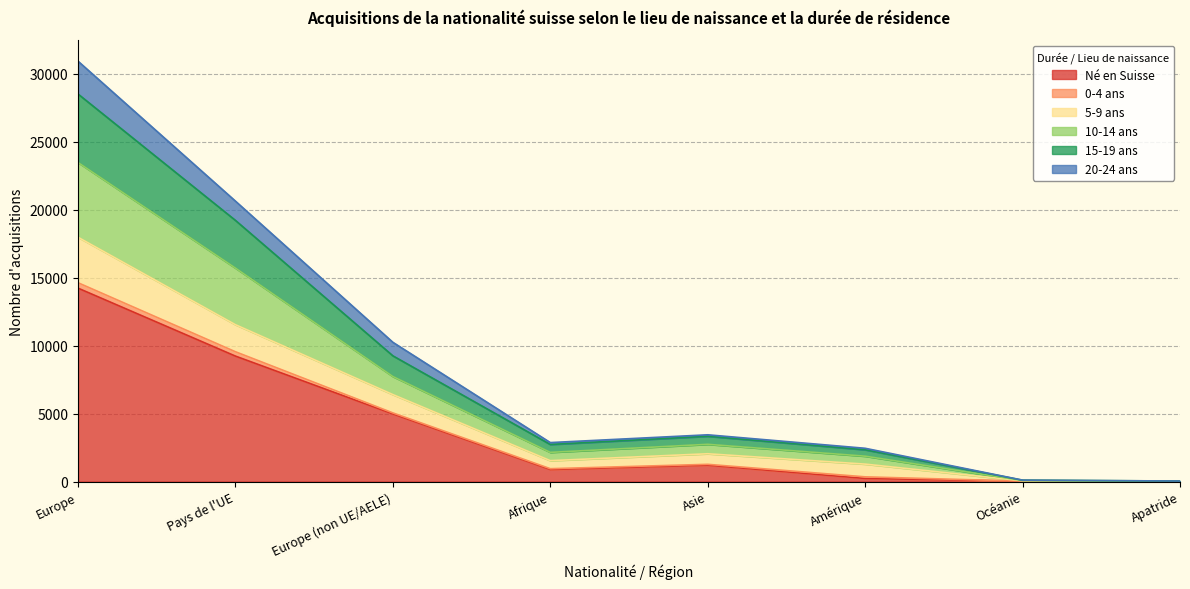

What is the label of the 3rd point from the left?

Europe (non UE/AELE)